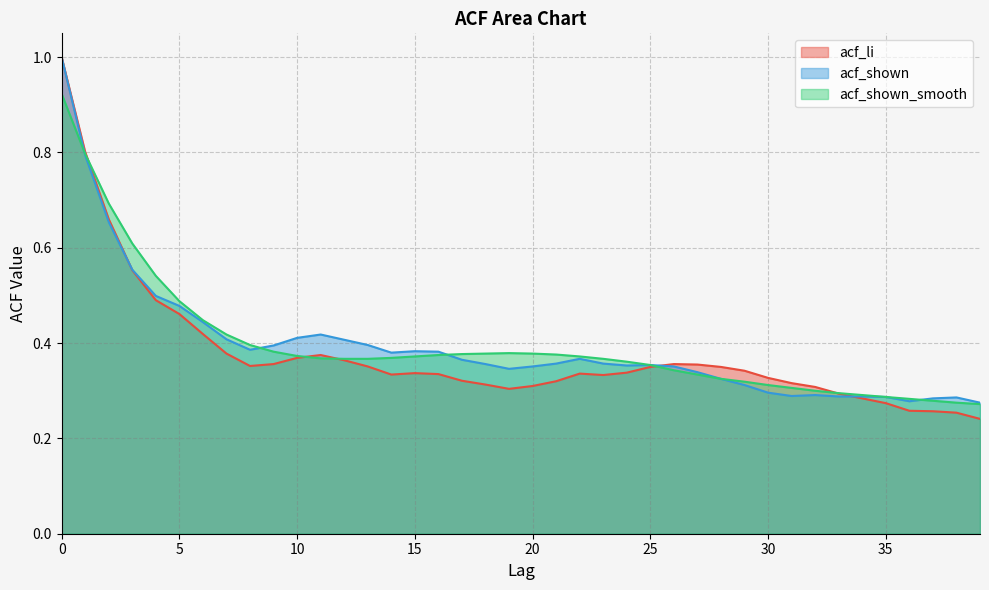

Between 1 and 36, which series saw the biggest shift?

acf_li